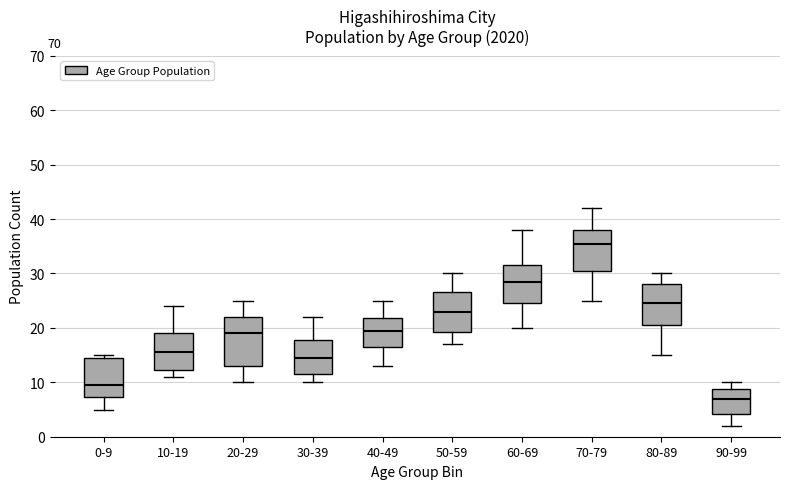

Reading left to right, read every box against the y-axis: the position of its median line, the range the box covers, and the ends of its whiskers. The values are not printed on the chart, so give them approximately, as read against the axis.

0-9: median 10, box 7 to 15, whiskers 5 to 15 (just above the box's upper edge)
10-19: median 16, box 12 to 19, whiskers 11 to 24
20-29: median 19, box 13 to 22, whiskers 10 to 25
30-39: median 15, box 12 to 18, whiskers 10 to 22
40-49: median 20, box 17 to 22, whiskers 13 to 25
50-59: median 23, box 19 to 27, whiskers 17 to 30
60-69: median 29, box 25 to 32, whiskers 20 to 38
70-79: median 36, box 31 to 38, whiskers 25 to 42
80-89: median 25, box 21 to 28, whiskers 15 to 30
90-99: median 7, box 4 to 9, whiskers 2 to 10